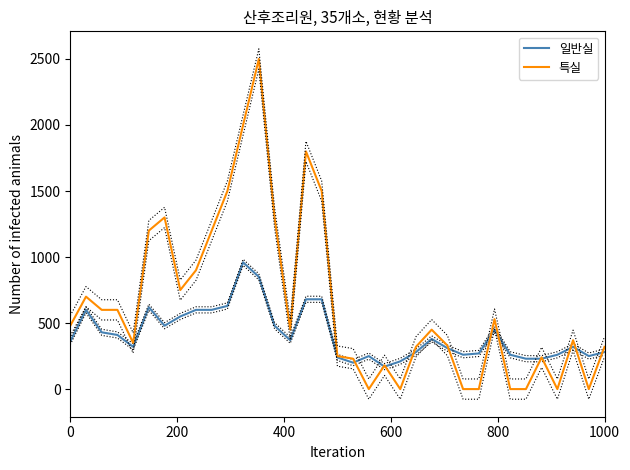

What is the maximum value for 특실?

2500